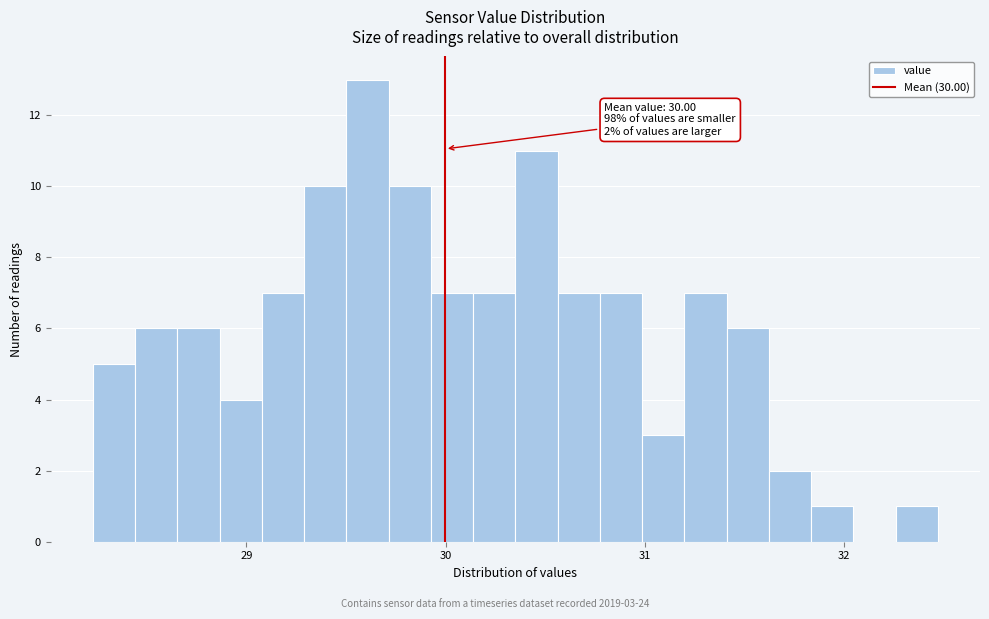

Read against the x-axis, roughly where is the centre of the tallest bar?

29.6